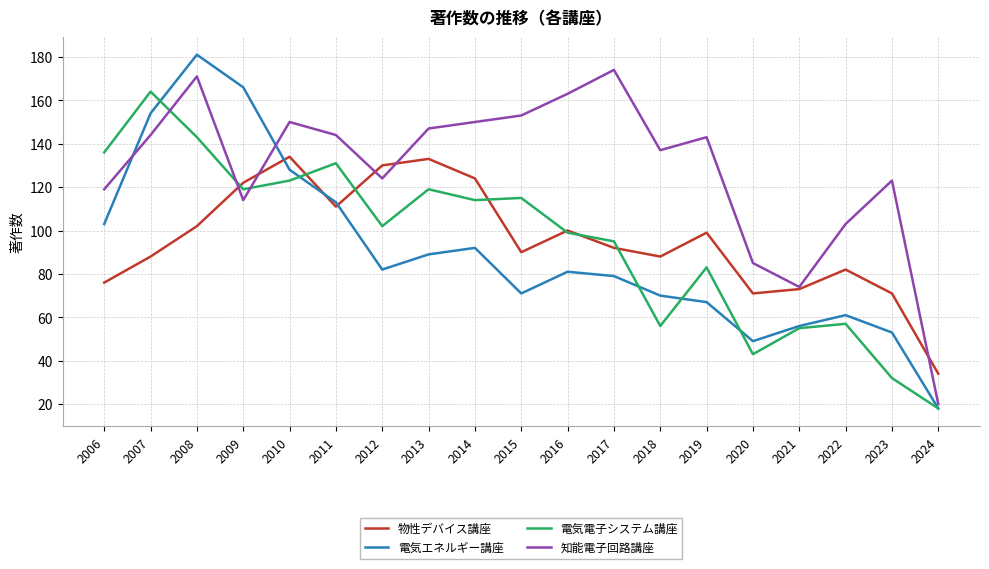

True or false: 知能電子回路講座 has more than 2 points higher than both neighbors.

True